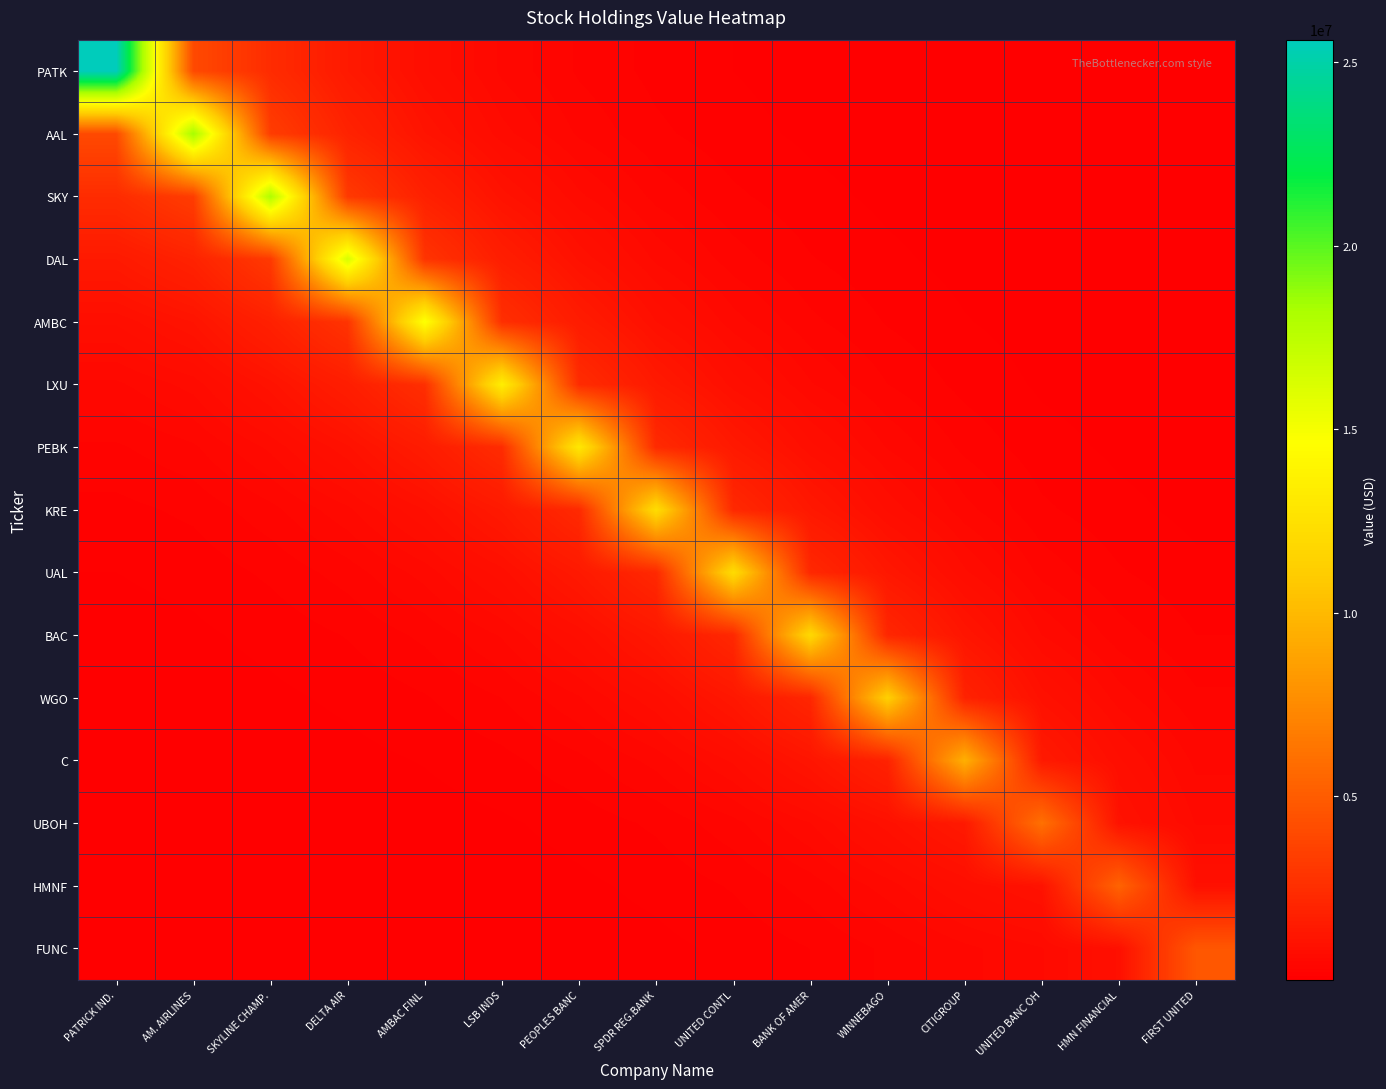

Reading left to right, transcribe all the data shown in this chart.

PATK: PATRICK IND.=25608000.0	AM. AIRLINES=3999736.1	SKYLINE CHAMP.=2406869.6	DELTA AIR=1404113.5	AMBAC FINL=820740.8	LSB INDS=481268.5	PEOPLES BANC=288498.6	SPDR REG.BANK=171096.9	UNITED CONTL=103739.8	BANK OF AMER=62511.4	WINNEBAGO=37280.4	CITIGROUP=21530.3	UNITED BANC OH=11783.5	HMN FINANCIAL=6984.2	FIRST UNITED=4147.0
AAL: PATRICK IND.=3999736.1	AM. AIRLINES=18355000.0	SKYLINE CHAMP.=3308382.1	DELTA AIR=1914757.3	AMBAC FINL=1110418.4	LSB INDS=646239.5	PEOPLES BANC=386349.5	SPDR REG.BANK=227925.2	UNITED CONTL=138184.7	BANK OF AMER=83137.4	WINNEBAGO=49378.9	CITIGROUP=28167.0	UNITED BANC OH=14981.5	HMN FINANCIAL=8818.3	FIRST UNITED=5201.5
SKY: PATRICK IND.=2406869.6	AM. AIRLINES=3308382.1	SKYLINE CHAMP.=18009000.0	DELTA AIR=3125422.2	AMBAC FINL=1811677.5	LSB INDS=1053888.4	PEOPLES BANC=629958.7	SPDR REG.BANK=371524.9	UNITED CONTL=225244.2	BANK OF AMER=135503.2	WINNEBAGO=80461.5	CITIGROUP=45862.9	UNITED BANC OH=24350.6	HMN FINANCIAL=14326.8	FIRST UNITED=8447.2
DAL: PATRICK IND.=1404113.5	AM. AIRLINES=1914757.3	SKYLINE CHAMP.=3125422.2	DELTA AIR=16344000.0	AMBAC FINL=2835470.2	LSB INDS=1645690.3	PEOPLES BANC=982899.5	SPDR REG.BANK=578741.0	UNITED CONTL=350864.1	BANK OF AMER=210972.7	WINNEBAGO=125116.8	CITIGROUP=71040.9	UNITED BANC OH=37372.9	HMN FINANCIAL=21938.1	FIRST UNITED=12906.4
AMBC: PATRICK IND.=820740.8	AM. AIRLINES=1110418.4	SKYLINE CHAMP.=1811677.5	DELTA AIR=2835470.2	AMBAC FINL=14822000.0	LSB INDS=2574813.6	PEOPLES BANC=1536540.5	SPDR REG.BANK=903242.0	UNITED CONTL=547580.1	BANK OF AMER=329095.2	WINNEBAGO=194916.4	CITIGROUP=110232.5	UNITED BANC OH=57436.0	HMN FINANCIAL=33633.6	FIRST UNITED=19740.8
LXU: PATRICK IND.=481268.5	AM. AIRLINES=646239.5	SKYLINE CHAMP.=1053888.4	DELTA AIR=1645690.3	AMBAC FINL=2574813.6	LSB INDS=13479000.0	PEOPLES BANC=2411141.3	SPDR REG.BANK=1415085.1	UNITED CONTL=857857.4	BANK OF AMER=515322.9	WINNEBAGO=304826.7	CITIGROUP=171713.1	UNITED BANC OH=88612.7	HMN FINANCIAL=51762.7	FIRST UNITED=30309.2
PEBK: PATRICK IND.=288498.6	AM. AIRLINES=386349.5	SKYLINE CHAMP.=629958.7	DELTA AIR=982899.5	AMBAC FINL=1536540.5	LSB INDS=2411141.3	PEOPLES BANC=13023000.0	SPDR REG.BANK=2291594.1	UNITED CONTL=1389204.7	BANK OF AMER=834361.8	WINNEBAGO=493317.4	CITIGROUP=277492.4	UNITED BANC OH=142692.2	HMN FINANCIAL=83276.8	FIRST UNITED=48718.7
KRE: PATRICK IND.=171096.9	AM. AIRLINES=227925.2	SKYLINE CHAMP.=371524.9	DELTA AIR=578741.0	AMBAC FINL=903242.0	LSB INDS=1415085.1	PEOPLES BANC=2291594.1	SPDR REG.BANK=12165000.0	UNITED CONTL=2212350.9	BANK OF AMER=1328283.9	WINNEBAGO=784626.1	CITIGROUP=440090.0	UNITED BANC OH=224695.4	HMN FINANCIAL=130892.7	FIRST UNITED=76437.1
UAL: PATRICK IND.=103739.8	AM. AIRLINES=138184.7	SKYLINE CHAMP.=225244.2	DELTA AIR=350864.1	AMBAC FINL=547580.1	LSB INDS=857857.4	PEOPLES BANC=1389204.7	SPDR REG.BANK=2212350.9	UNITED CONTL=12152000.0	BANK OF AMER=2188787.2	WINNEBAGO=1292912.3	CITIGROUP=725150.7	UNITED BANC OH=370196.1	HMN FINANCIAL=215645.5	FIRST UNITED=125926.4
BAC: PATRICK IND.=62511.4	AM. AIRLINES=83137.4	SKYLINE CHAMP.=135503.2	DELTA AIR=210972.7	AMBAC FINL=329095.2	LSB INDS=515322.9	PEOPLES BANC=834361.8	SPDR REG.BANK=1328283.9	UNITED CONTL=2188787.2	BANK OF AMER=11906000.0	WINNEBAGO=2109271.0	CITIGROUP=1181996.6	UNITED BANC OH=602116.7	HMN FINANCIAL=350545.5	FIRST UNITED=204588.7
WGO: PATRICK IND.=37280.4	AM. AIRLINES=49378.9	SKYLINE CHAMP.=80461.5	DELTA AIR=125116.8	AMBAC FINL=194916.4	LSB INDS=304826.7	PEOPLES BANC=493317.4	SPDR REG.BANK=784626.1	UNITED CONTL=1292912.3	BANK OF AMER=2109271.0	WINNEBAGO=11278000.0	CITIGROUP=1891647.8	UNITED BANC OH=958068.4	HMN FINANCIAL=556932.9	FIRST UNITED=324561.1
C: PATRICK IND.=21530.3	AM. AIRLINES=28167.0	SKYLINE CHAMP.=45862.9	DELTA AIR=71040.9	AMBAC FINL=110232.5	LSB INDS=171713.1	PEOPLES BANC=277492.4	SPDR REG.BANK=440090.0	UNITED CONTL=725150.7	BANK OF AMER=1181996.6	WINNEBAGO=1891647.8	CITIGROUP=9514000.0	UNITED BANC OH=1419099.8	HMN FINANCIAL=820886.2	FIRST UNITED=476070.5
UBOH: PATRICK IND.=11783.5	AM. AIRLINES=14981.5	SKYLINE CHAMP.=24350.6	DELTA AIR=37372.9	AMBAC FINL=57436.0	LSB INDS=88612.7	PEOPLES BANC=142692.2	SPDR REG.BANK=224695.4	UNITED CONTL=370196.1	BANK OF AMER=602116.7	WINNEBAGO=958068.4	CITIGROUP=1419099.8	UNITED BANC OH=6084000.0	HMN FINANCIAL=1041352.5	FIRST UNITED=595633.6
HMNF: PATRICK IND.=6984.2	AM. AIRLINES=8818.3	SKYLINE CHAMP.=14326.8	DELTA AIR=21938.1	AMBAC FINL=33633.6	LSB INDS=51762.7	PEOPLES BANC=83276.8	SPDR REG.BANK=130892.7	UNITED CONTL=215645.5	BANK OF AMER=350545.5	WINNEBAGO=556932.9	CITIGROUP=820886.2	UNITED BANC OH=1041352.5	HMN FINANCIAL=5362000.0	FIRST UNITED=916346.5
FUNC: PATRICK IND.=4147.0	AM. AIRLINES=5201.5	SKYLINE CHAMP.=8447.2	DELTA AIR=12906.4	AMBAC FINL=19740.8	LSB INDS=30309.2	PEOPLES BANC=48718.7	SPDR REG.BANK=76437.1	UNITED CONTL=125926.4	BANK OF AMER=204588.7	WINNEBAGO=324561.1	CITIGROUP=476070.5	UNITED BANC OH=595633.6	HMN FINANCIAL=916346.5	FIRST UNITED=4710000.0